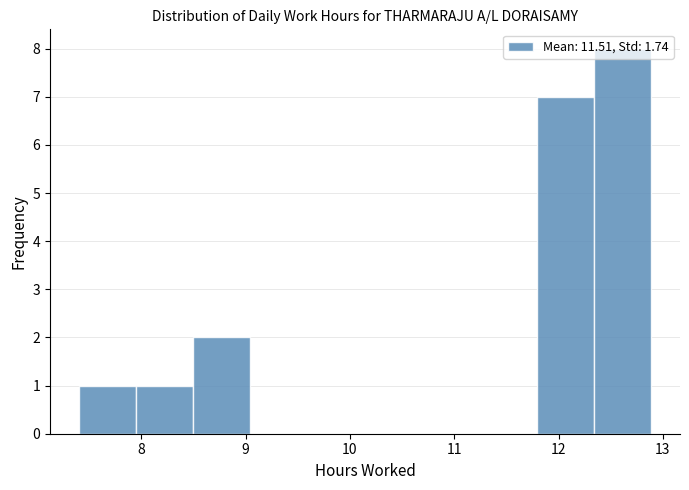

What is the height of the bar covering 7.9 to 8.5 on the x-axis? Neither the bar edges nor the heights are printed on the chart, so give them approximately, as read against the axes.

1